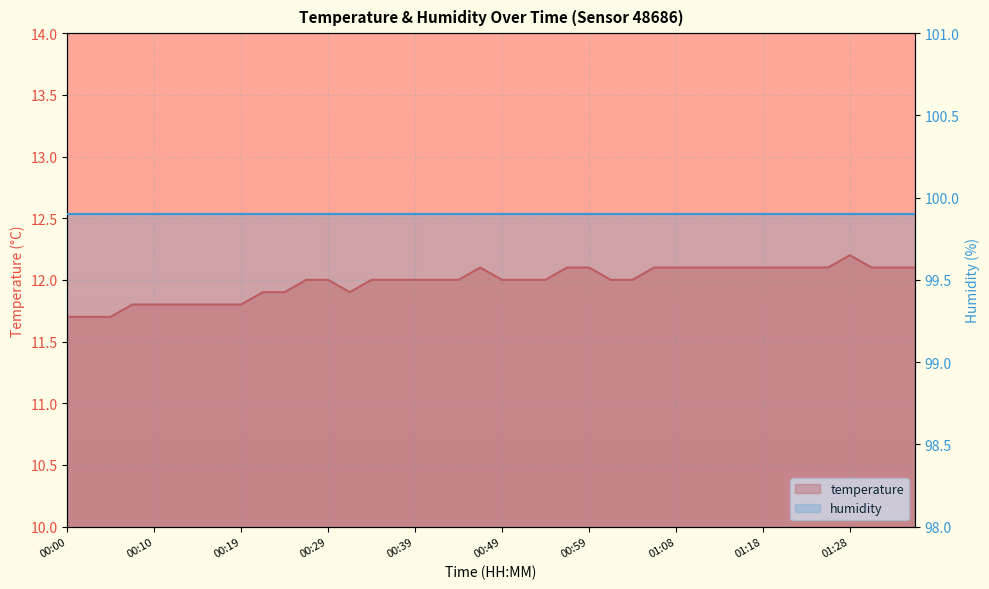

Reading left to right, extract all data points from this chart.

00:00=11.7	00:02=11.7	00:05=11.7	00:07=11.8	00:10=11.8	00:12=11.8	00:15=11.8	00:17=11.8	00:19=11.8	00:22=11.9	00:24=11.9	00:27=12.0	00:29=12.0	00:32=11.9	00:34=12.0	00:37=12.0	00:39=12.0	00:41=12.0	00:44=12.0	00:46=12.1	00:49=12.0	00:51=12.0	00:54=12.0	00:56=12.1	00:59=12.1	01:01=12.0	01:03=12.0	01:06=12.1	01:08=12.1	01:11=12.1	01:13=12.1	01:16=12.1	01:18=12.1	01:20=12.1	01:23=12.1	01:25=12.1	01:28=12.2	01:30=12.1	01:33=12.1	01:35=12.1